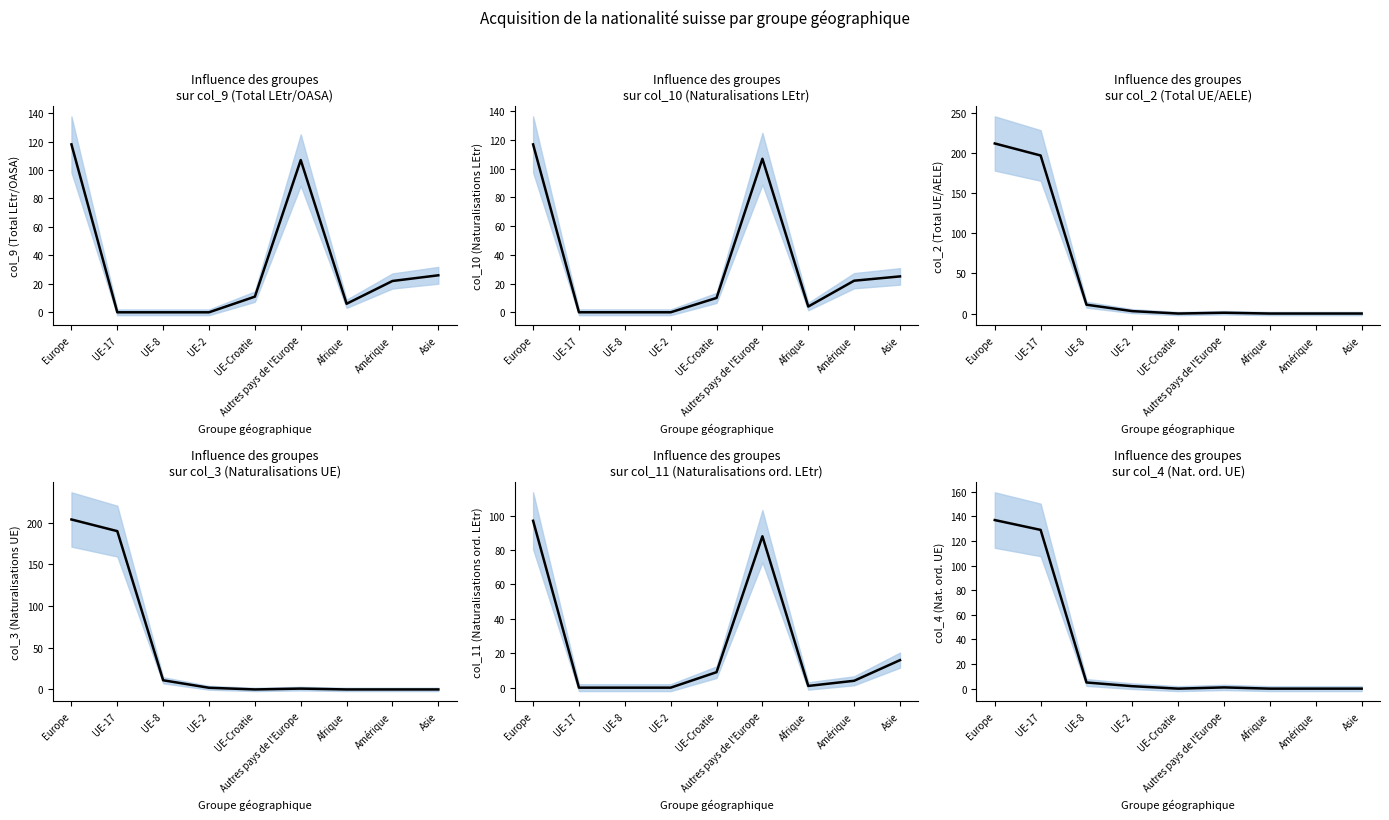

Reading left to right, list all the values displayed in this chart.

col_9 (Total LEtr/OASA): Europe=118	UE-17=0	UE-8=0	UE-2=0	UE-Croatie=11	Autres pays de l'Europe=107	Afrique=6	Amérique=22	Asie=26
col_10 (Naturalisations LEtr): Europe=117	UE-17=0	UE-8=0	UE-2=0	UE-Croatie=10	Autres pays de l'Europe=107	Afrique=4	Amérique=22	Asie=25
col_2 (Total UE/AELE): Europe=212	UE-17=197	UE-8=11	UE-2=3	UE-Croatie=0	Autres pays de l'Europe=1	Afrique=0	Amérique=0	Asie=0
col_3 (Naturalisations UE): Europe=204	UE-17=190	UE-8=11	UE-2=2	UE-Croatie=0	Autres pays de l'Europe=1	Afrique=0	Amérique=0	Asie=0
col_11 (Naturalisations ord. LEtr): Europe=97	UE-17=0	UE-8=0	UE-2=0	UE-Croatie=9	Autres pays de l'Europe=88	Afrique=1	Amérique=4	Asie=16
col_4 (Nat. ord. UE): Europe=137	UE-17=129	UE-8=5	UE-2=2	UE-Croatie=0	Autres pays de l'Europe=1	Afrique=0	Amérique=0	Asie=0